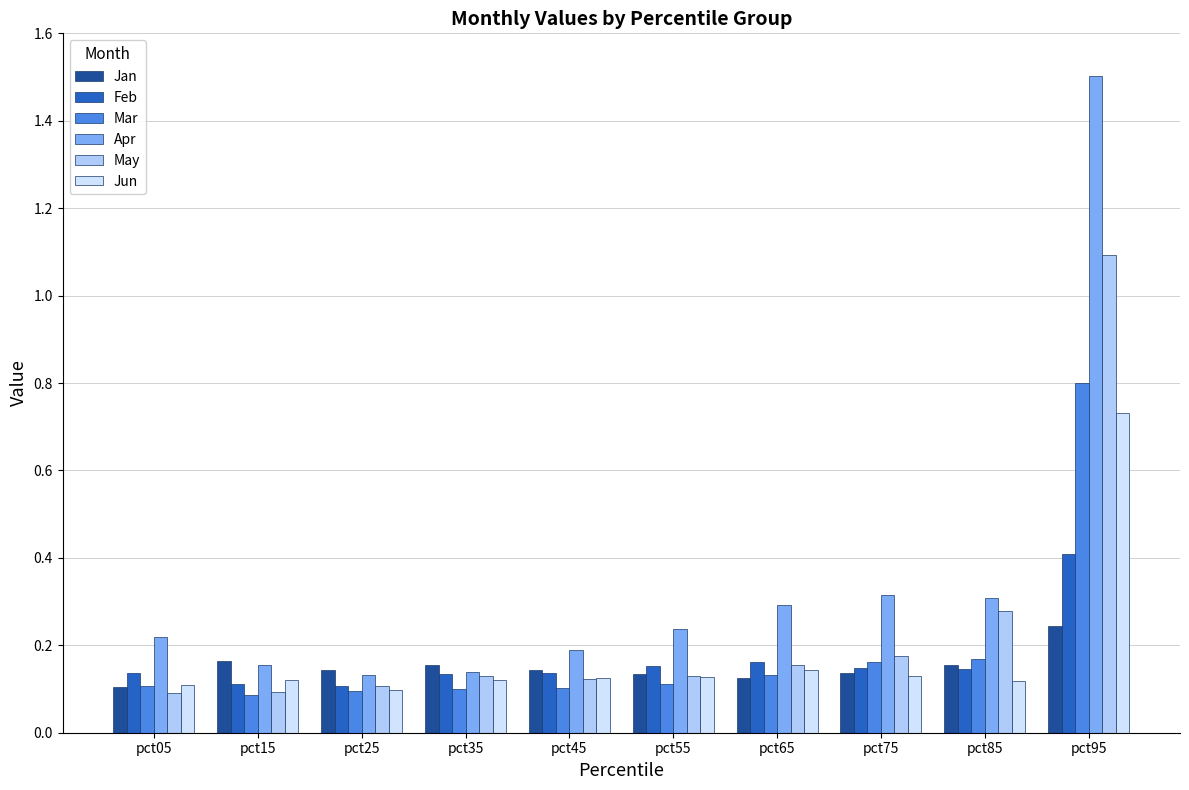

At pct95, list the series in order from largest to smallest.

Apr, May, Mar, Jun, Feb, Jan